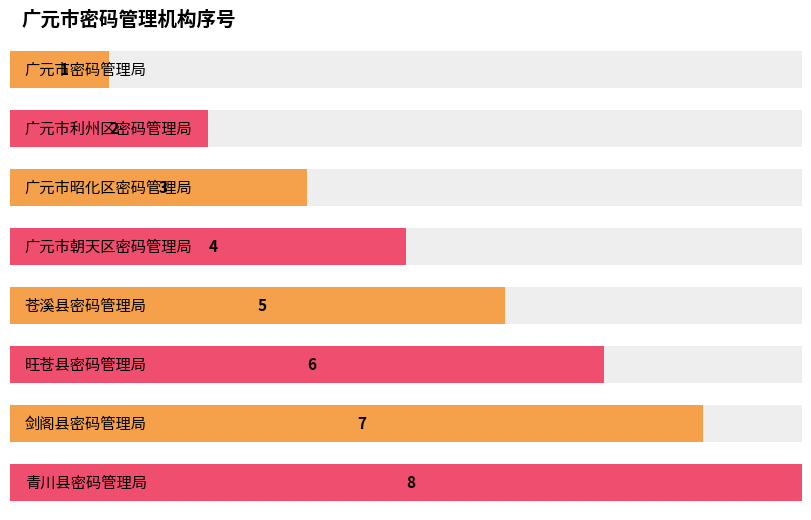

The value at 广元市密码管理局 is 2. True or false?

False